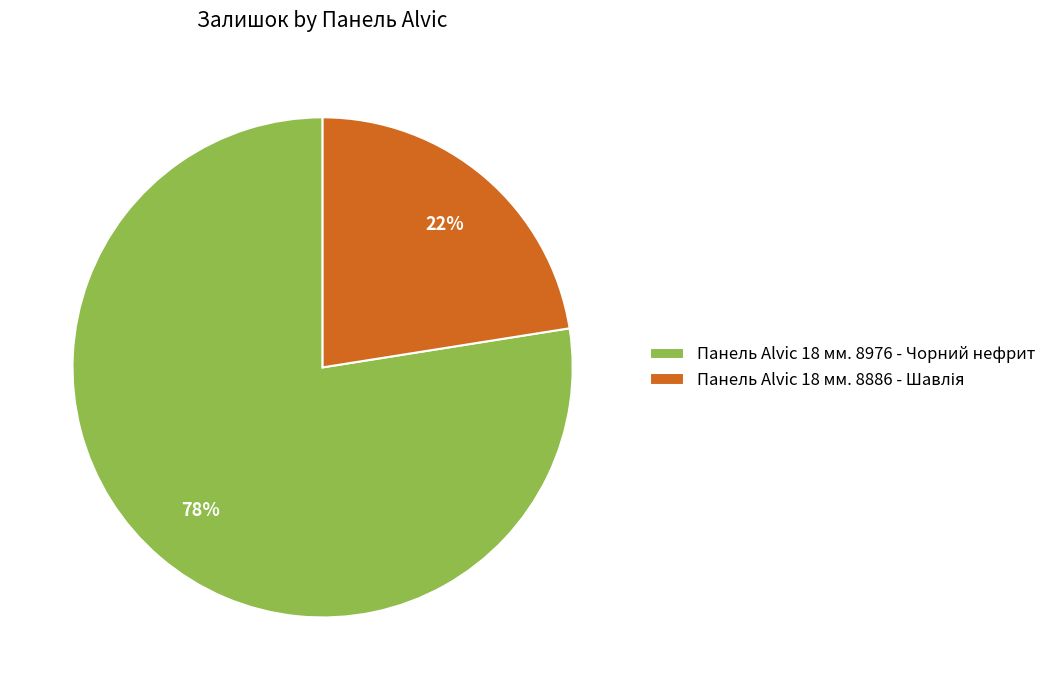

Count the number of slices in the pie.

2